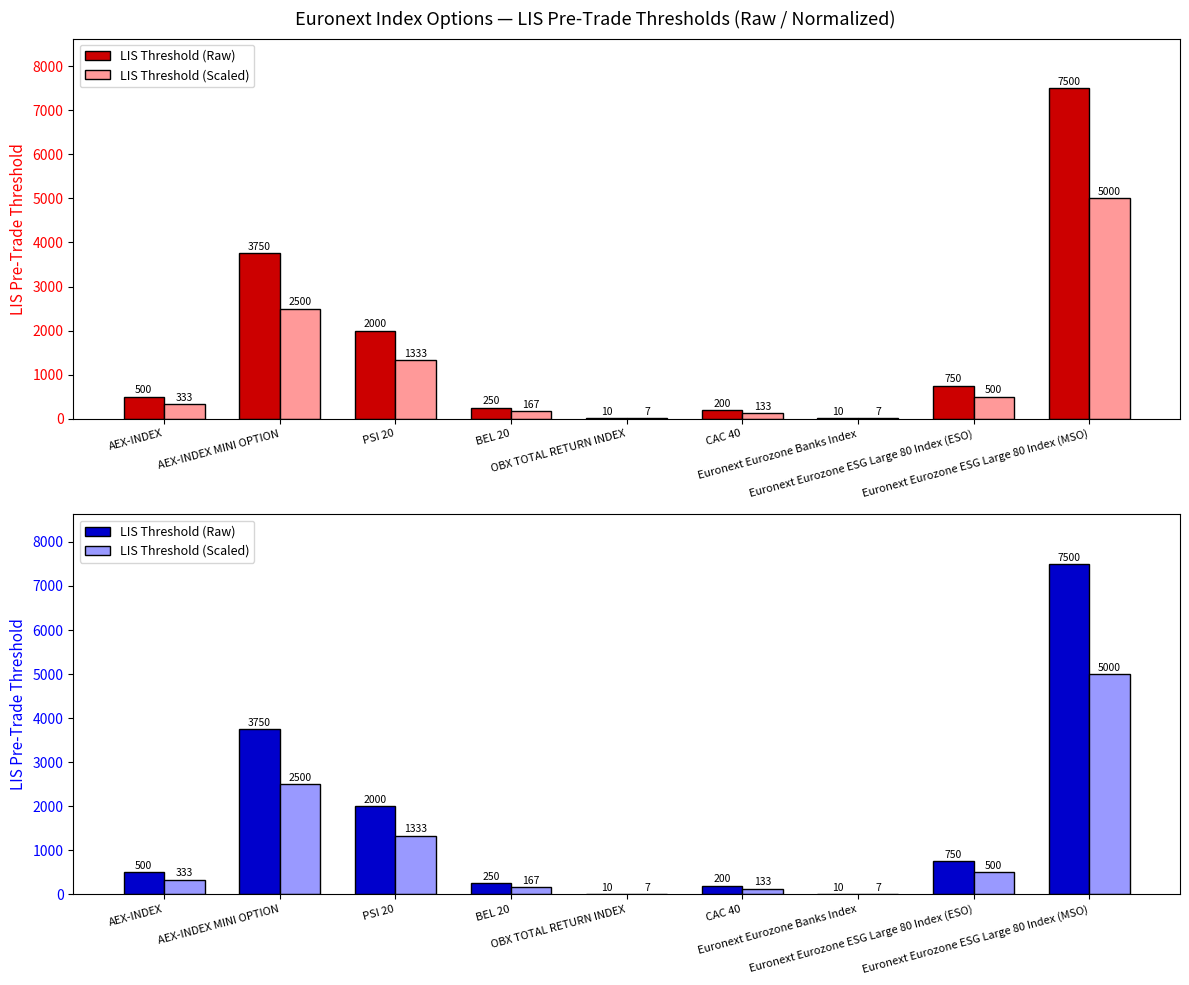

What is the difference between the maximum and minimum values in the LIS Threshold (Raw) series?

7490.0